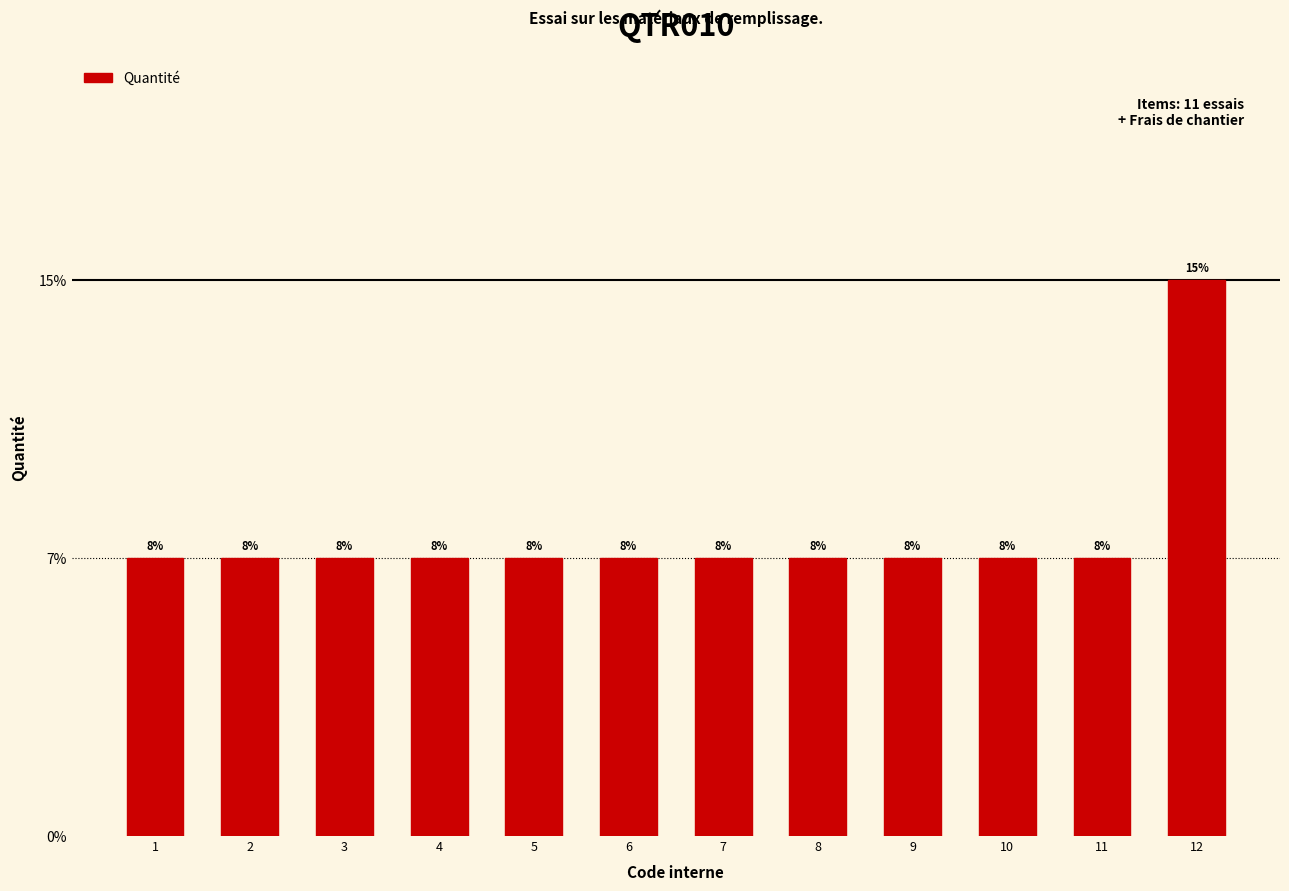

Are the bars horizontal?

No